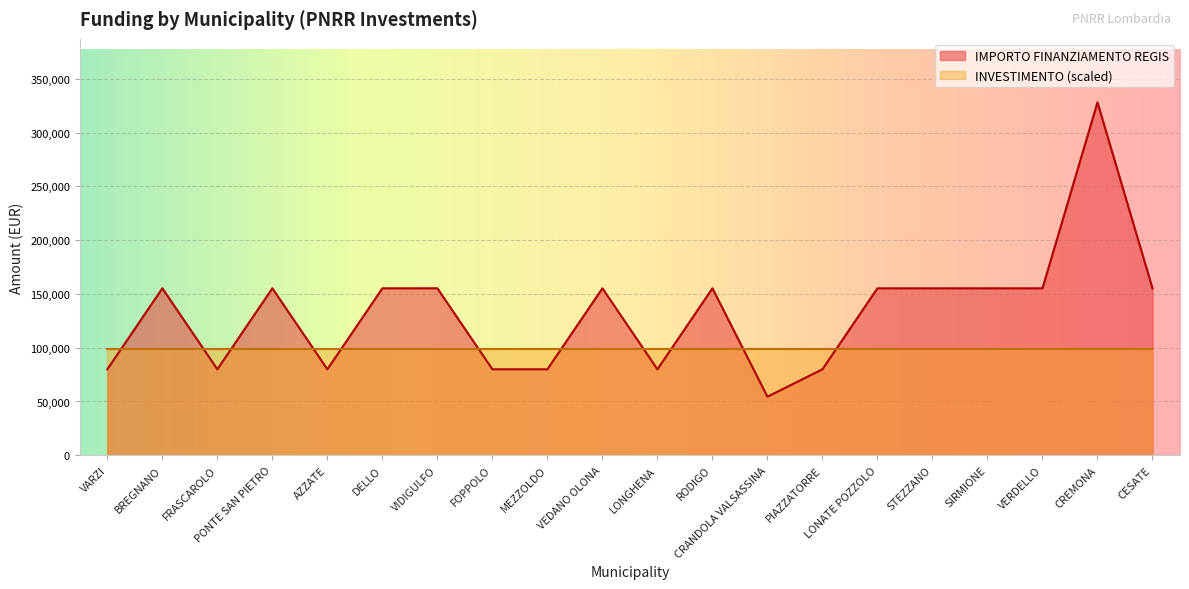

Reading right to left, transcribe all the data shown in this chart.

CESATE=155234	CREMONA=328160	VERDELLO=155234	SIRMIONE=155234	STEZZANO=155234	LONATE POZZOLO=155234	PIAZZATORRE=79922	CRANDOLA VALSASSINA=54412	RODIGO=155234	LONGHENA=79922	VEDANO OLONA=155234	MEZZOLDO=79922	FOPPOLO=79922	VIDIGULFO=155234	DELLO=155234	AZZATE=79922	PONTE SAN PIETRO=155234	FRASCAROLO=79922	BREGNANO=155234	VARZI=79922